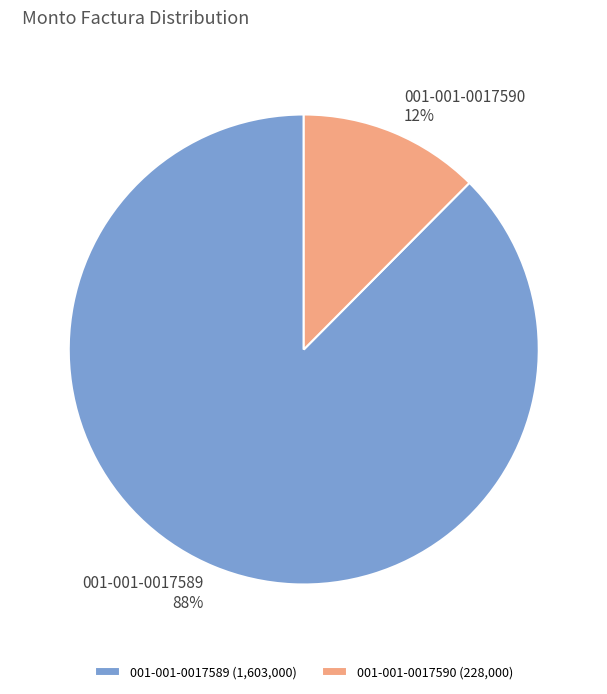

To the nearest percent, what is the average slice percentage?

50%